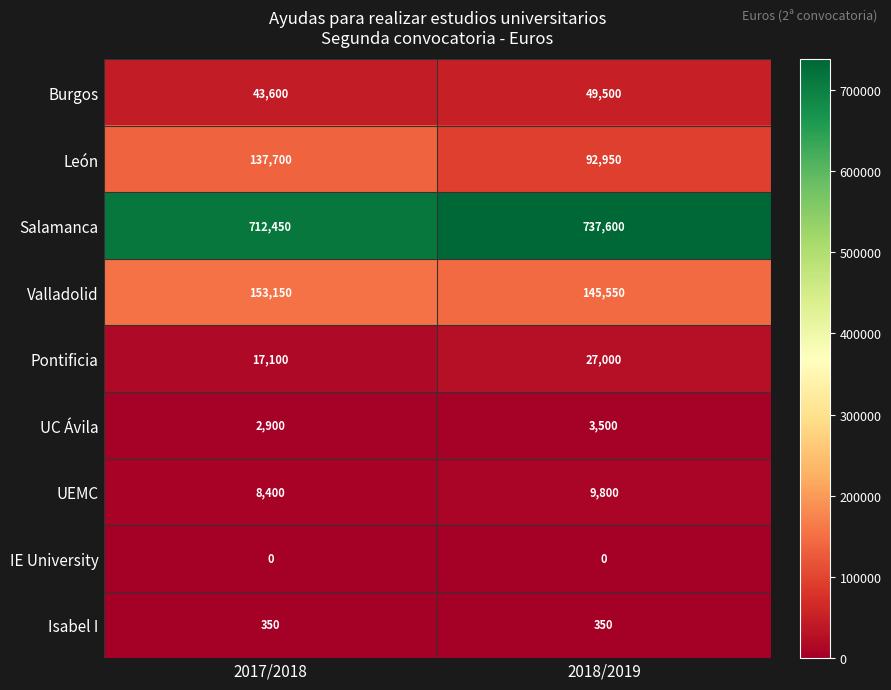

How many series are shown in this chart?

9